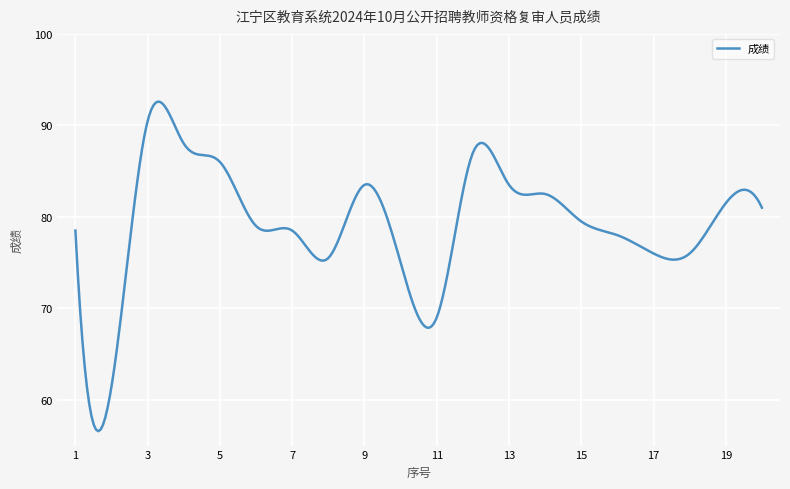

What is the difference between the maximum and minimum values?

36.0